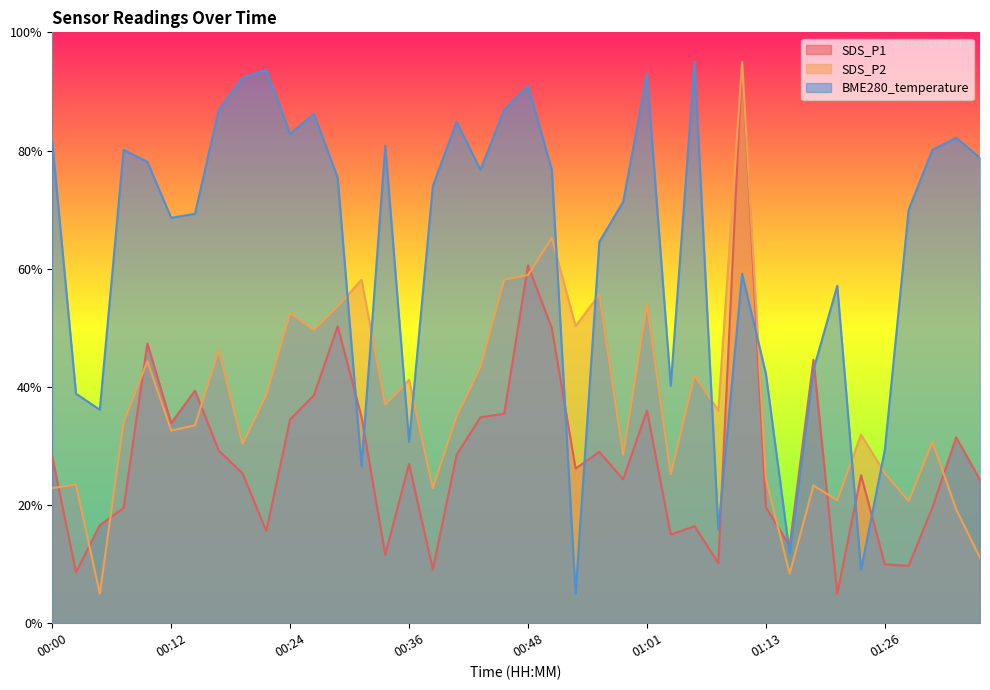

Which series changed the most between 00:07 and 00:36?

BME280_temperature